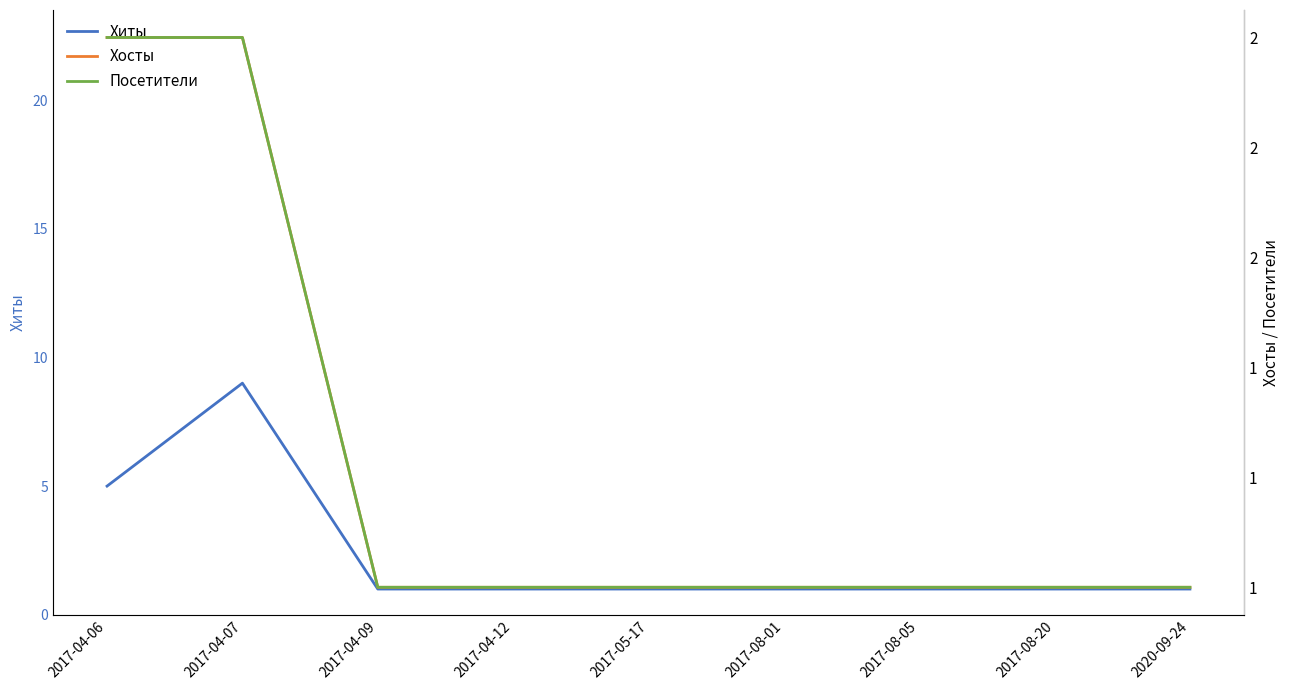

What is the average value of the Хосты series?

1